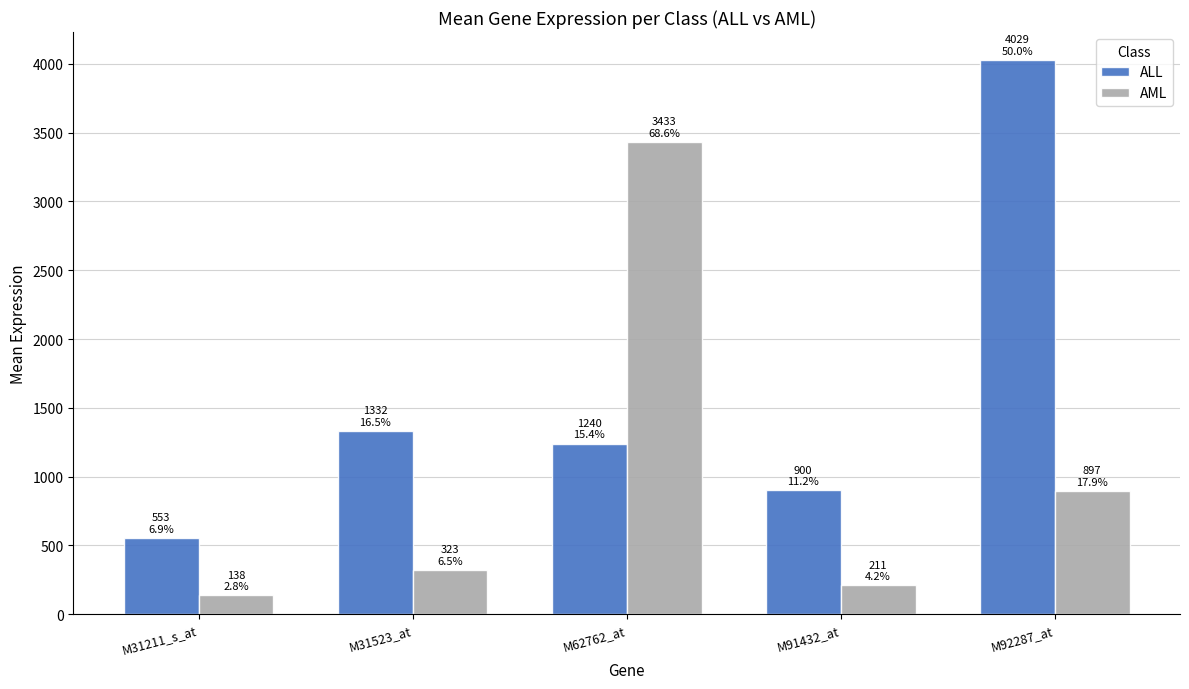

At which category is the sum across all series the highest?

M92287_at